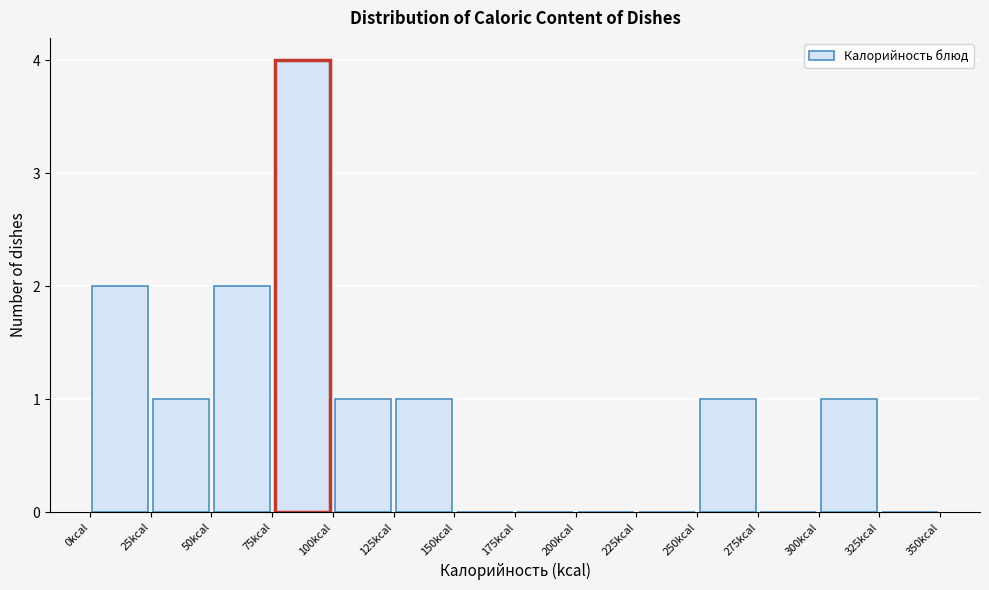

Over which range of the x-axis is the bar tallest?

75 to 100